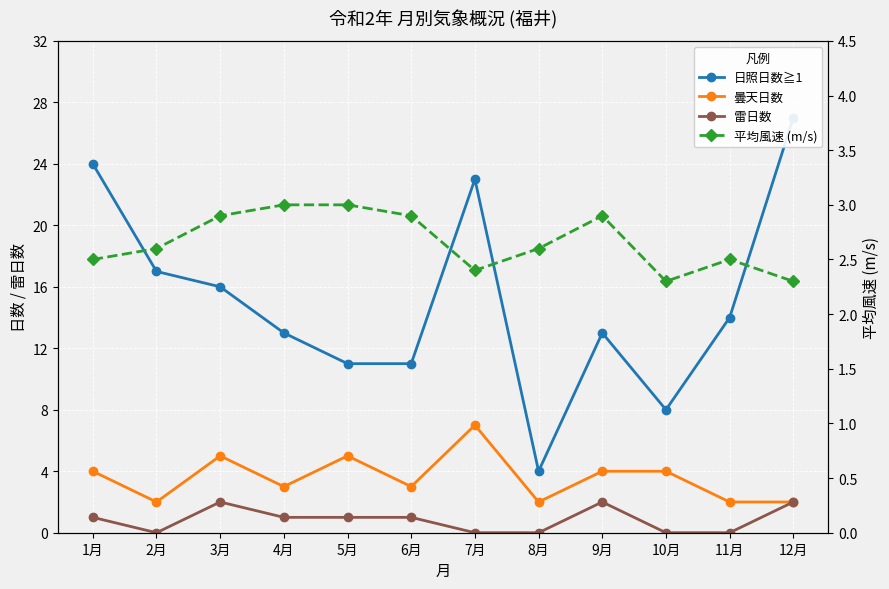

What is the lowest value of the 平均風速 (m/s) series?

2.3